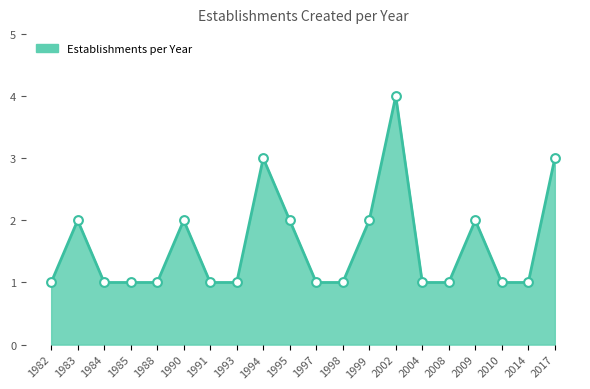

At how many categories does at least one series exceed 2?

3